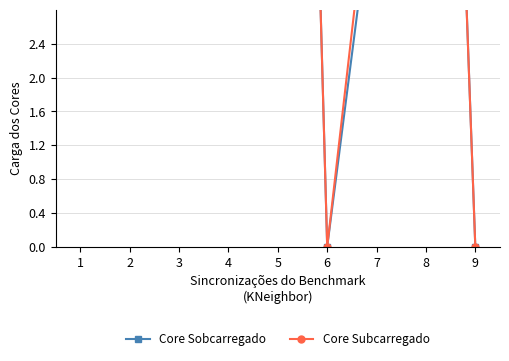

True or false: Core Subcarregado and Core Sobcarregado intersect in this chart.

True